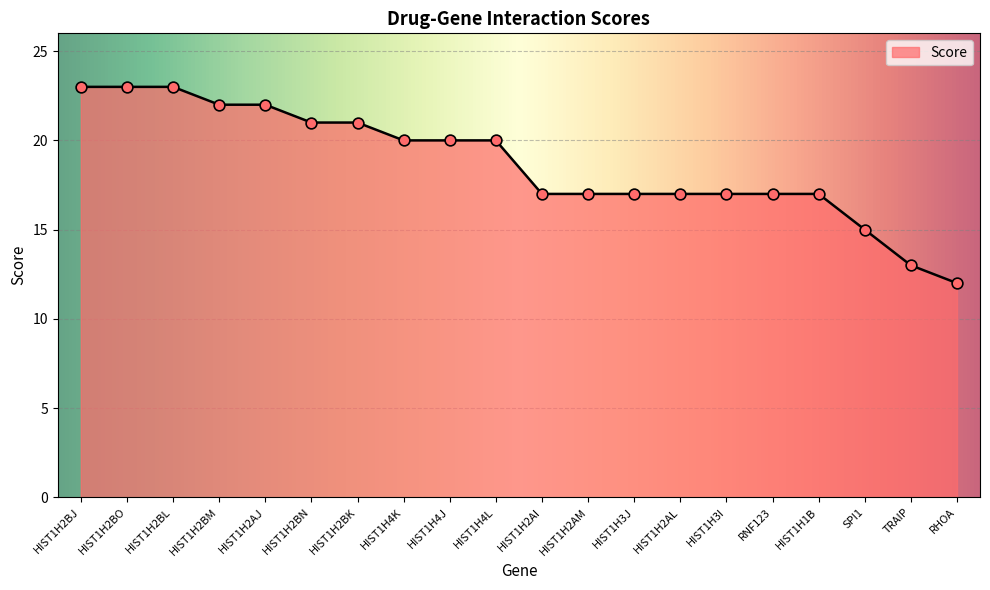

Approximately how many times larger is the value at TRAIP compared to RHOA?

1.1